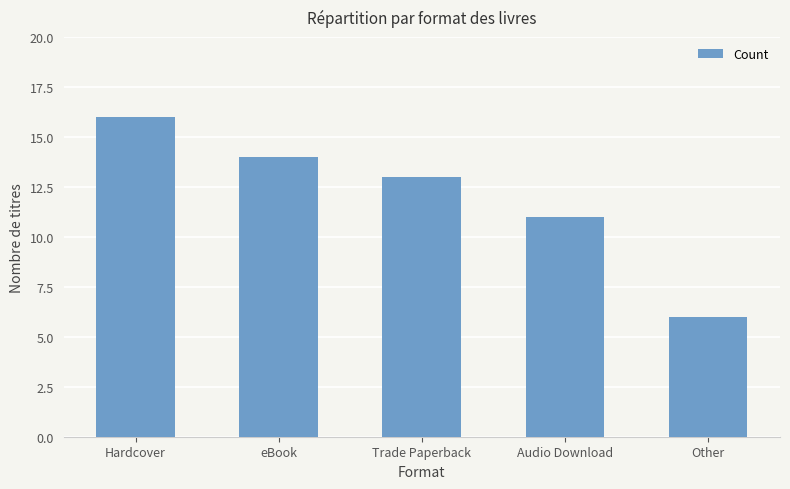

How many bars are there in total?

5